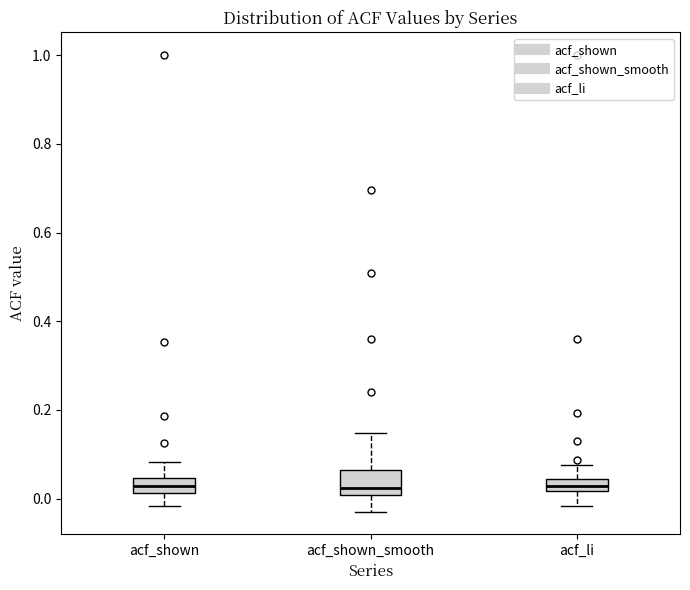

Comparing the boxes themselves (not the whiskers), which one is the tallest?

acf_shown_smooth